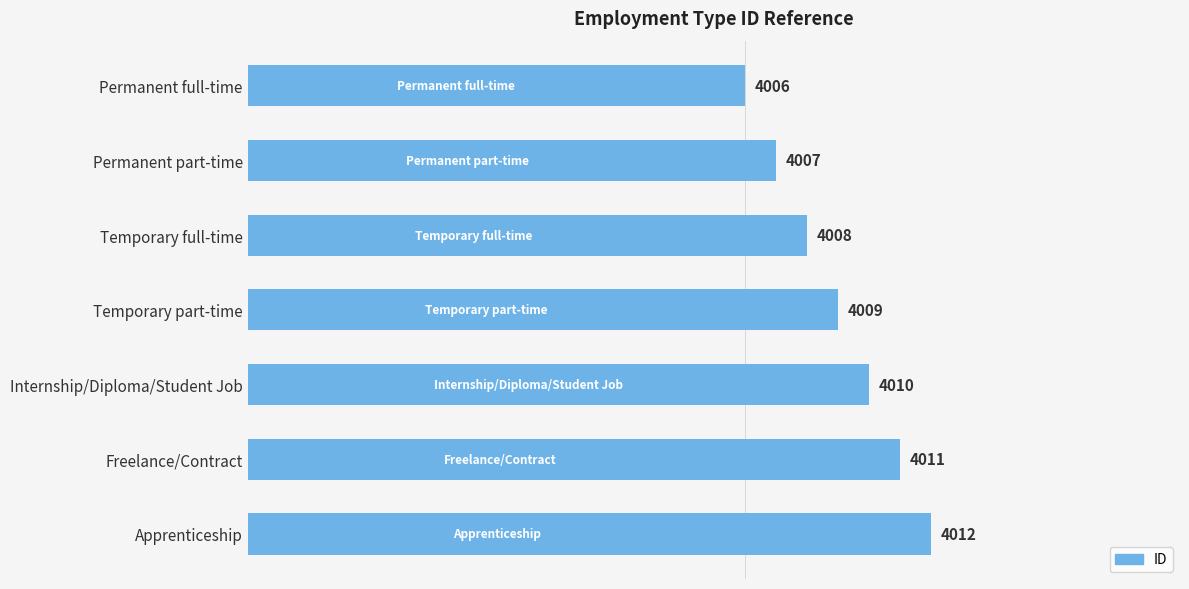

How many distinct data groups are displayed?

1